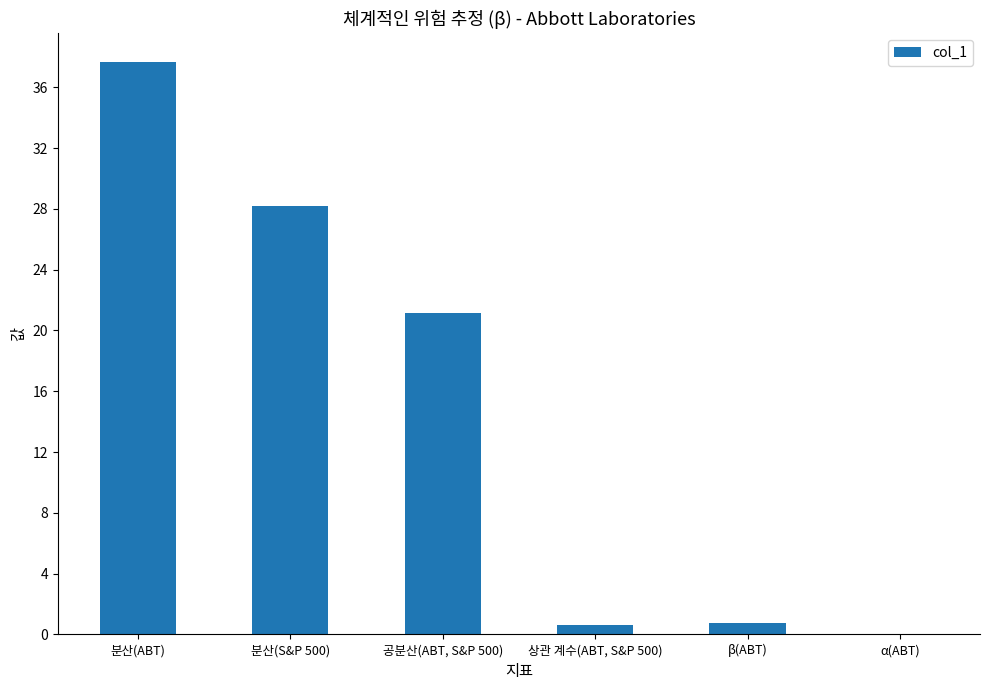

What is the maximum value shown in the chart?

37.7